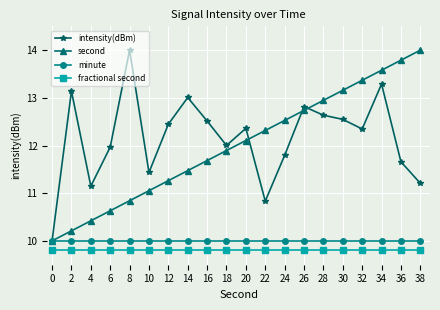

What is the difference between the highest and lowest values at 2?

3.3